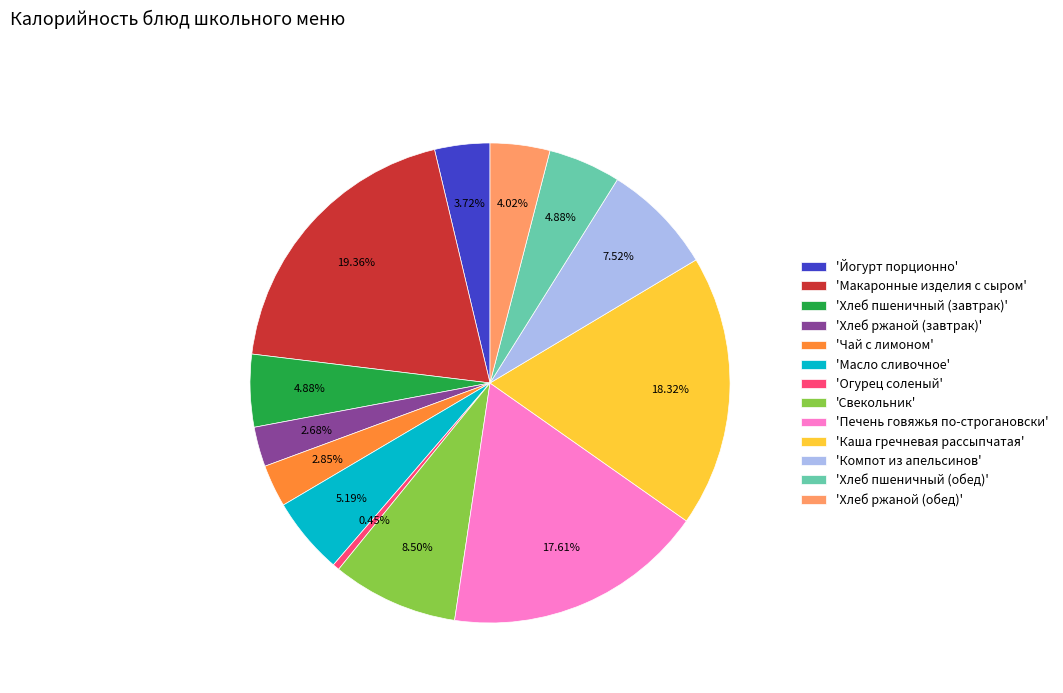

Count the number of slices in the pie.

13